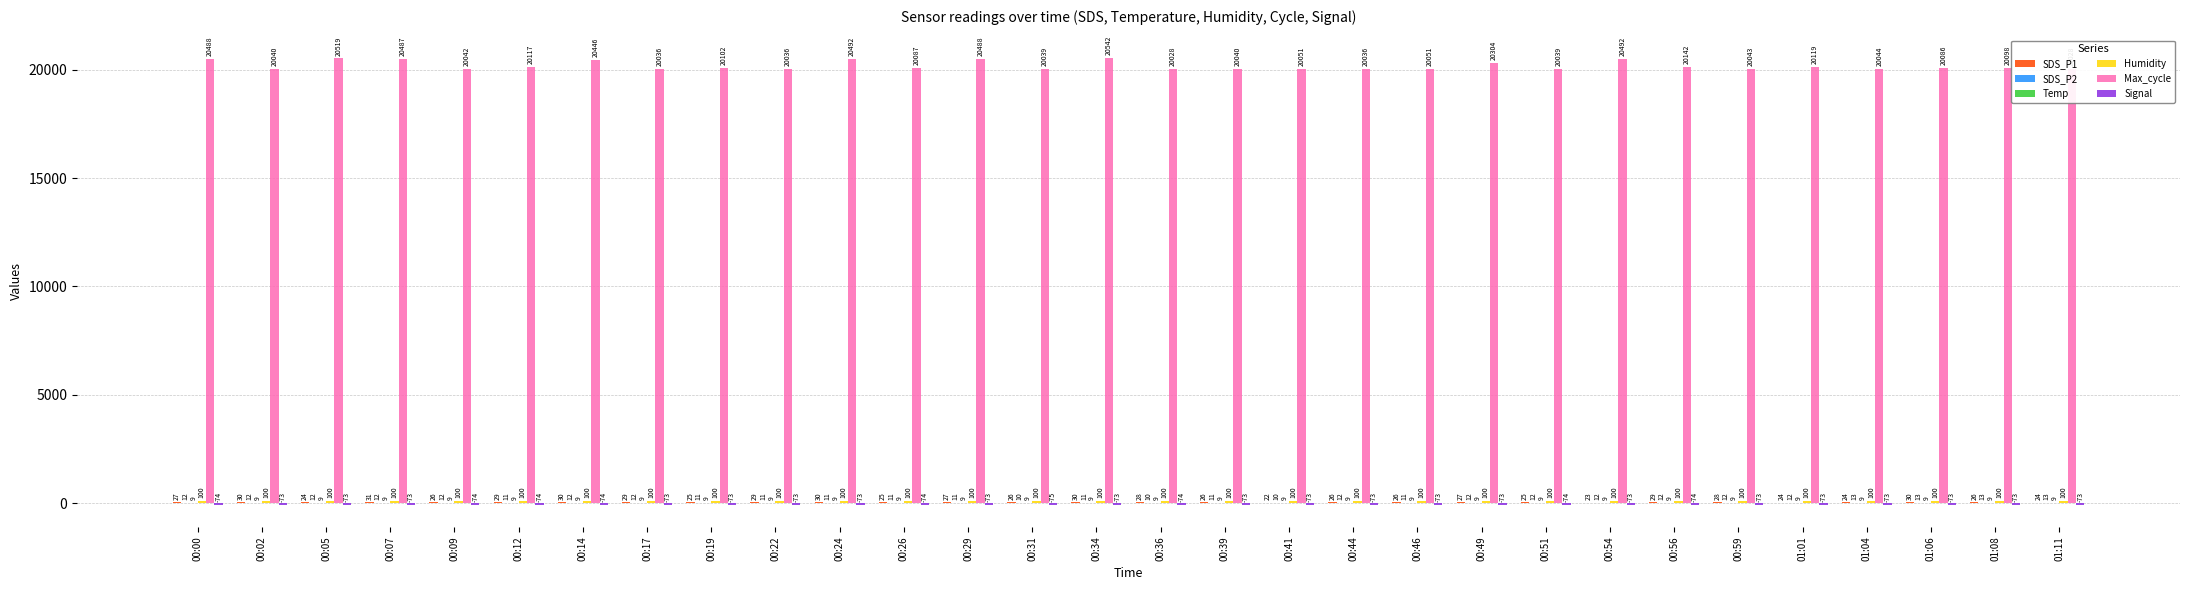

Between 00:09 and 00:31, which is larger?

00:31